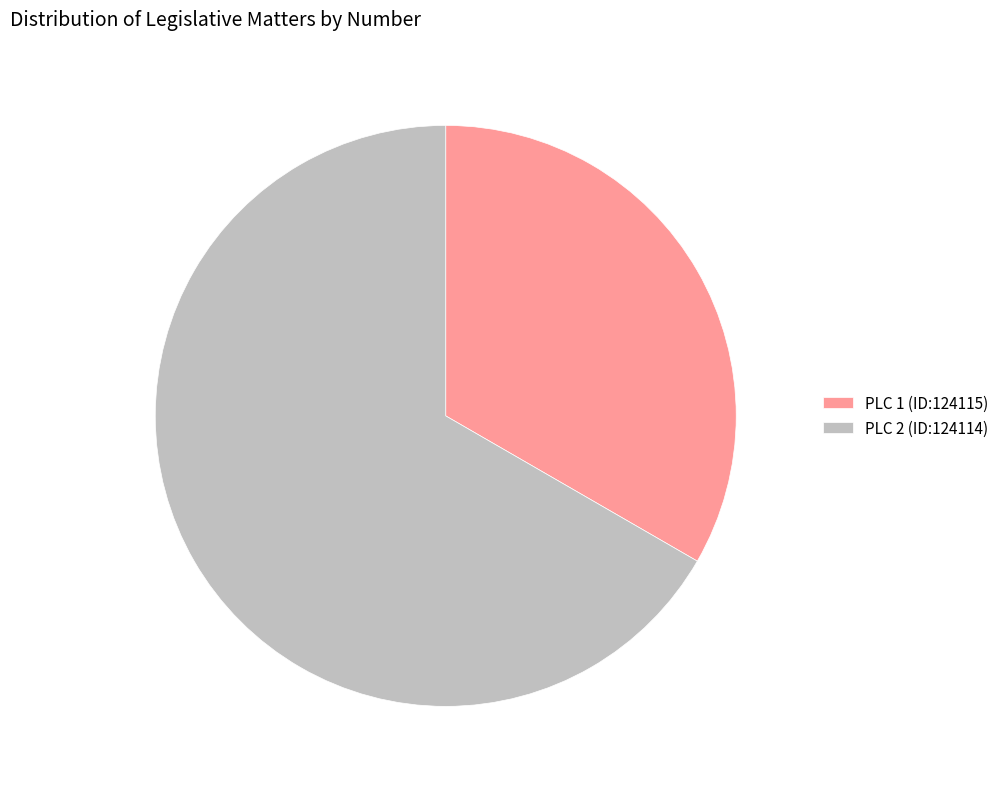

True or false: PLC 1 (ID:124115) accounts for 47% of the total.

False